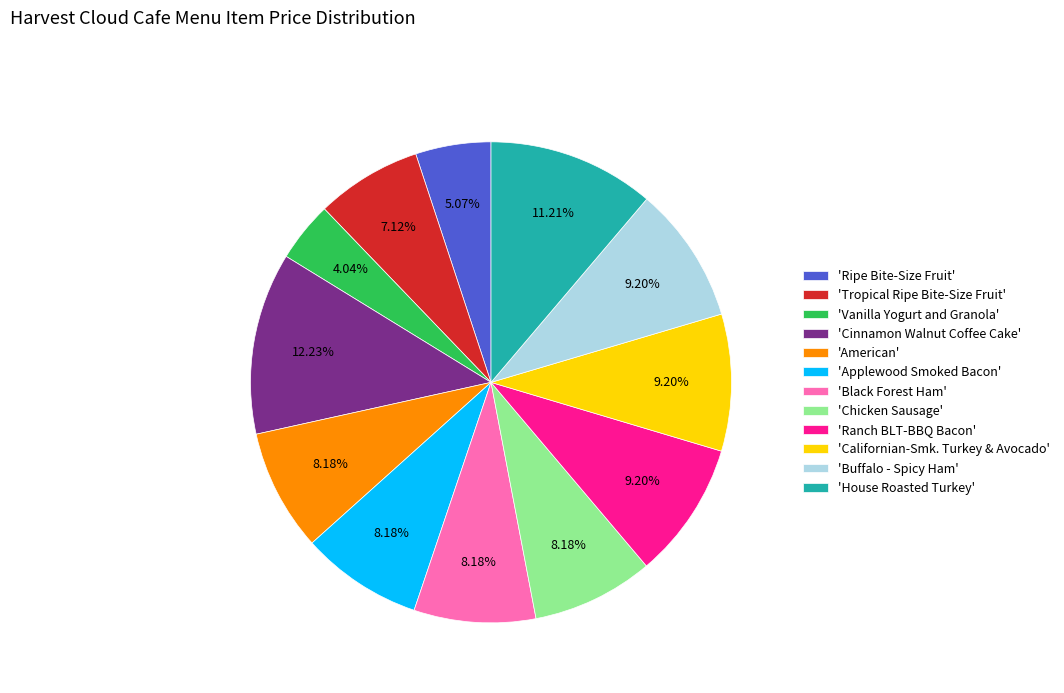

Combined, do 'Vanilla Yogurt and Granola' and 'Californian-Smk. Turkey & Avocado' account for over 50%?

No